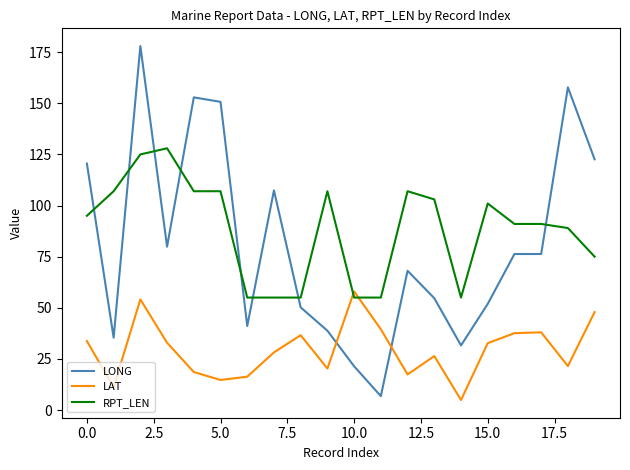

How many times do RPT_LEN and LAT cross each other?

2